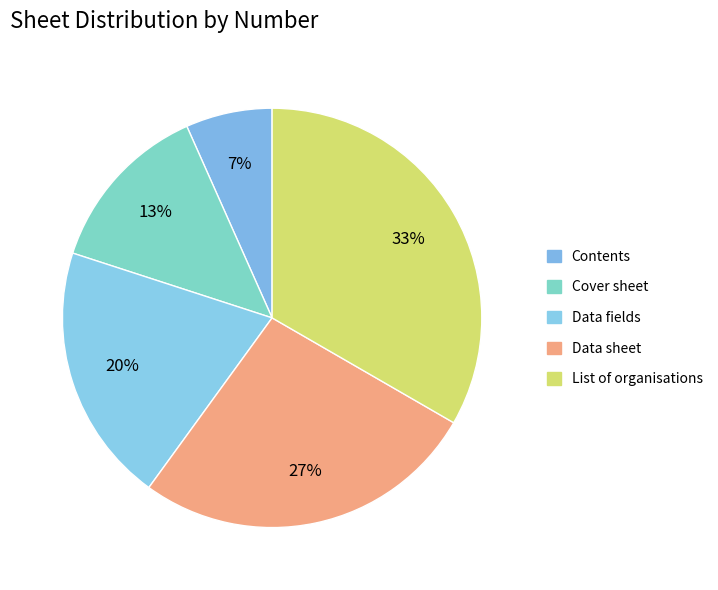

Does any single category account for the majority?

No